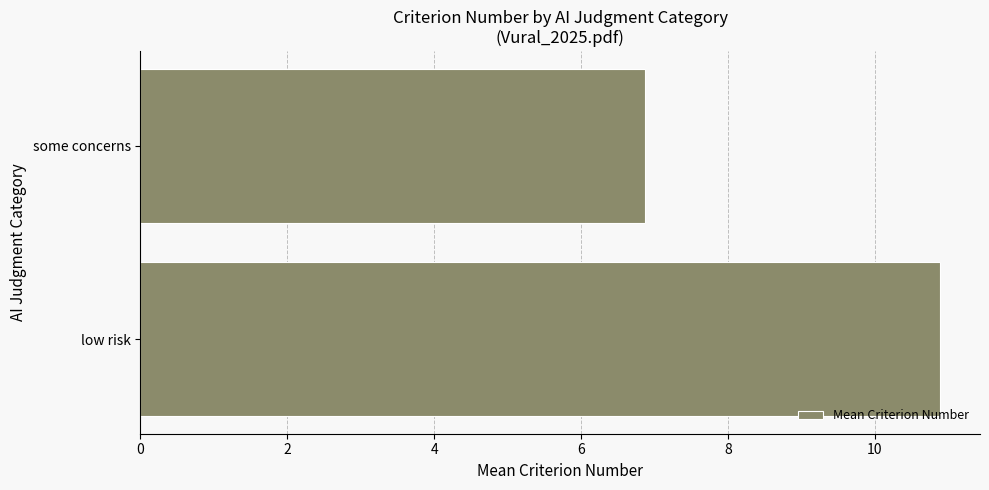

True or false: the data shows 6.9 at some concerns.

True